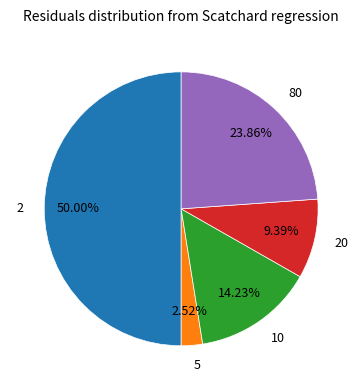

How much of the chart is everything except 20?

90.6%